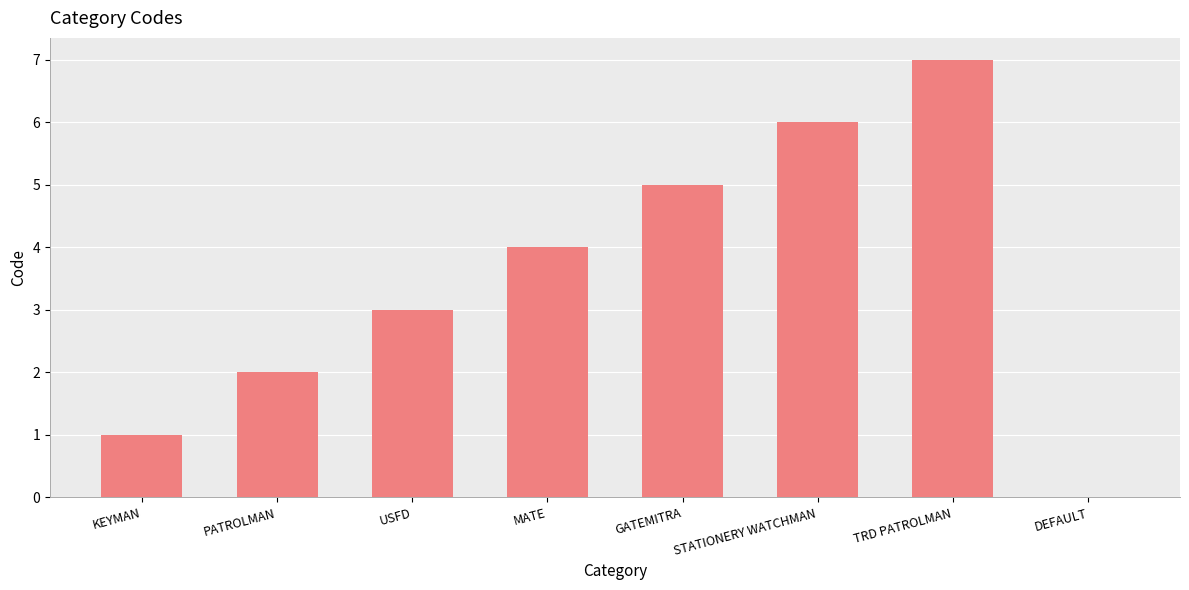

What is the average value?

4